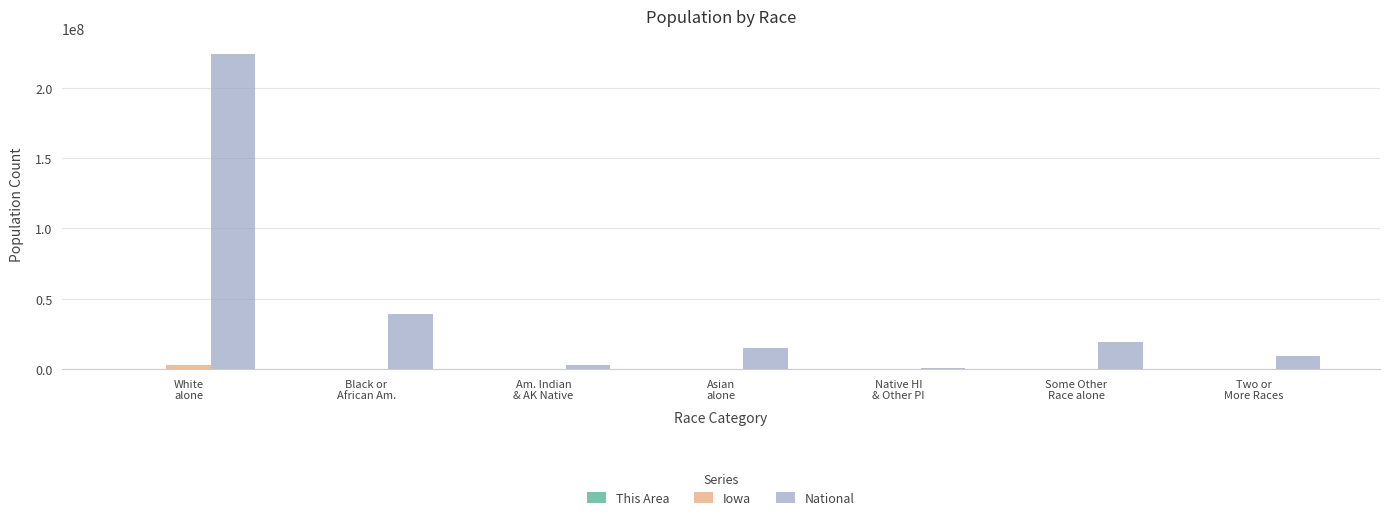

Which series has the largest total across all categories?

National